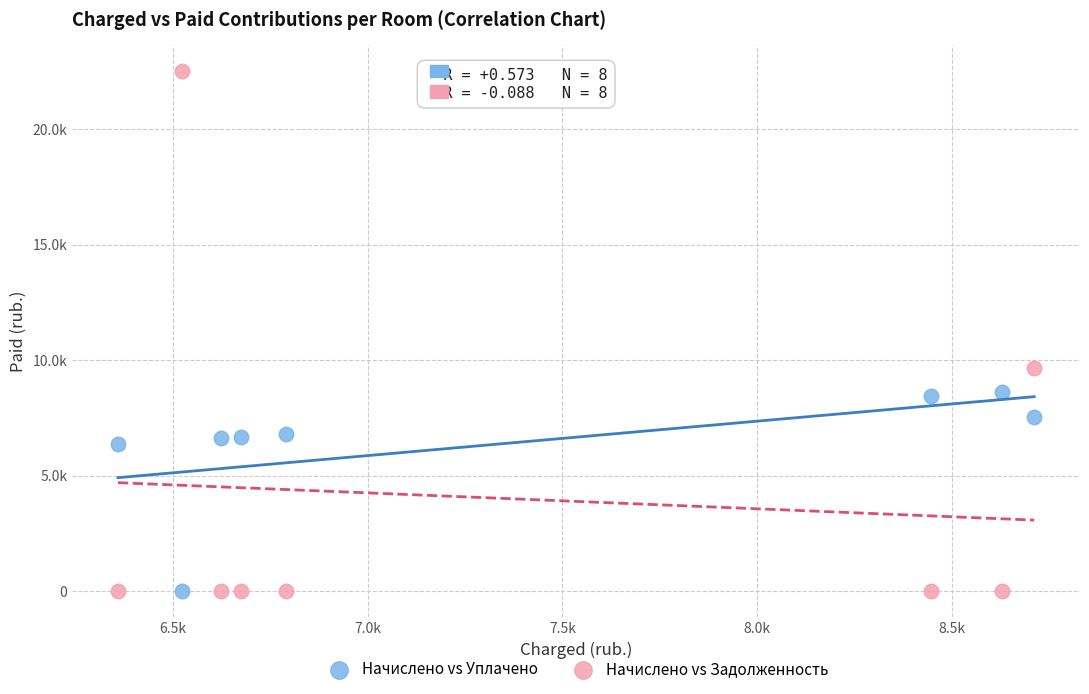

Which series reaches the maximum Y coordinate?

Начислено vs Задолженность